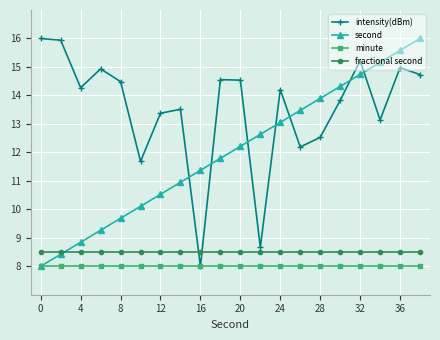

What is the maximum value for second?

16.0